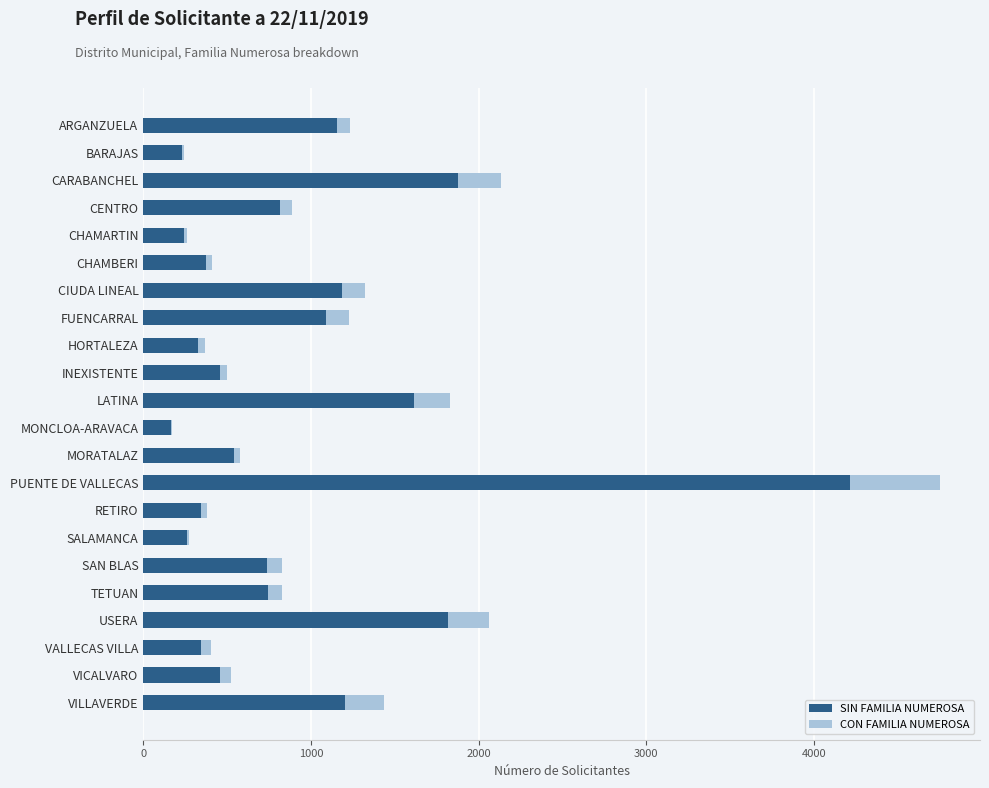

At which label does SIN FAMILIA NUMEROSA reach its peak?

PUENTE DE VALLECAS